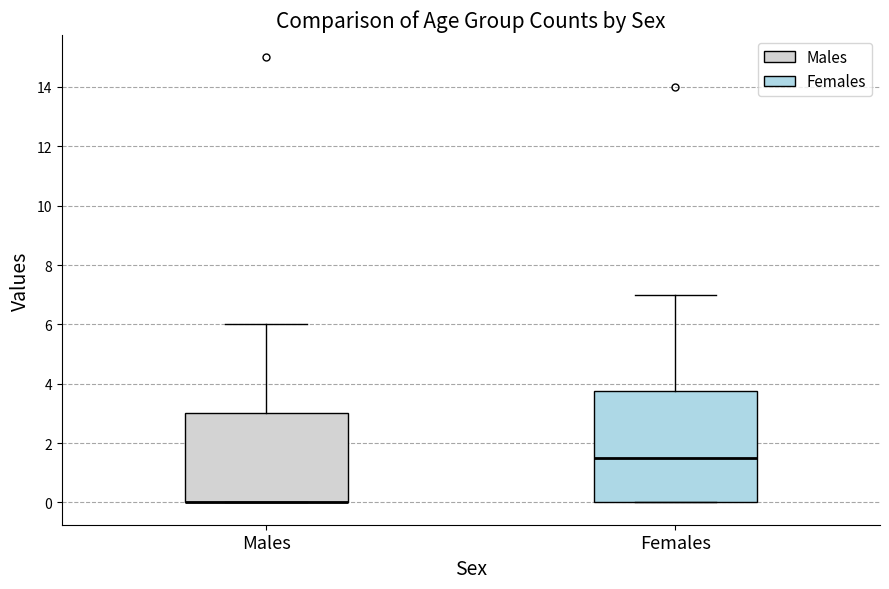

Reading left to right, transcribe this box plot: for each box, give where its median line is, the range the box spans, and where its two whiskers end, as read against the y-axis. The values are not printed on the chart, so give them approximately, as read against the axis.

Males: median 0.0 (drawn on the box's lower edge), box 0.0 to 3.0, whiskers 0.0 to 6.0
Females: median 1.6, box 0.0 to 3.8, whiskers 0.0 to 7.0